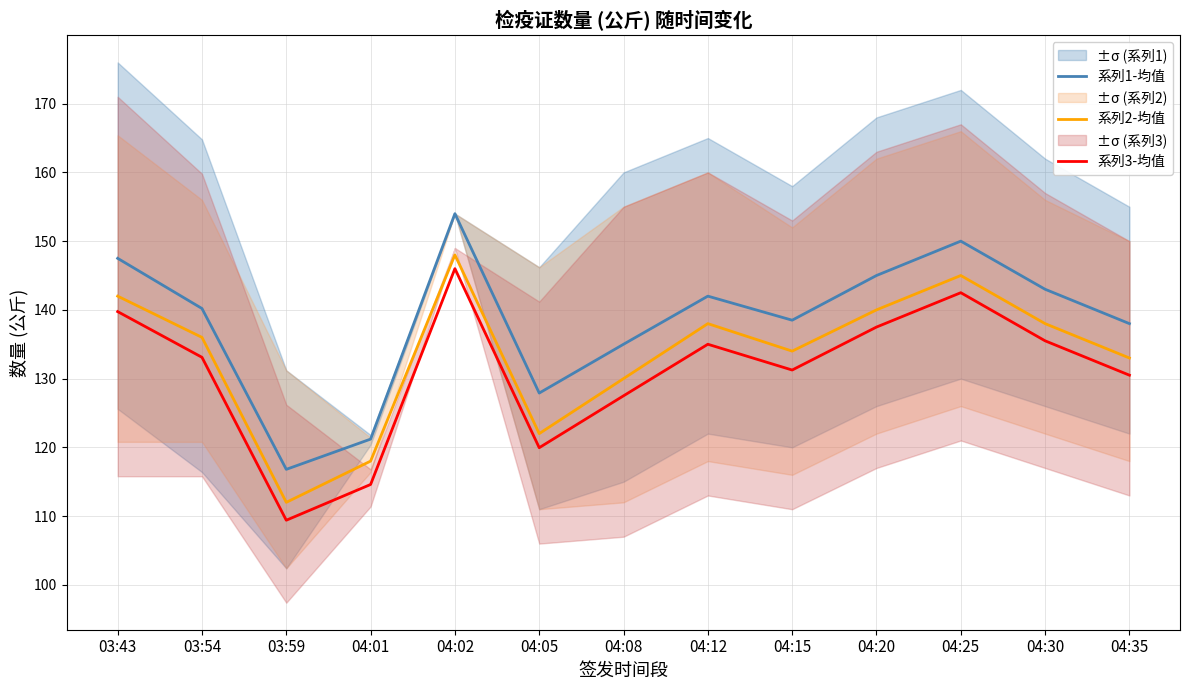

Does the chart display data point markers on the line(s)?

No